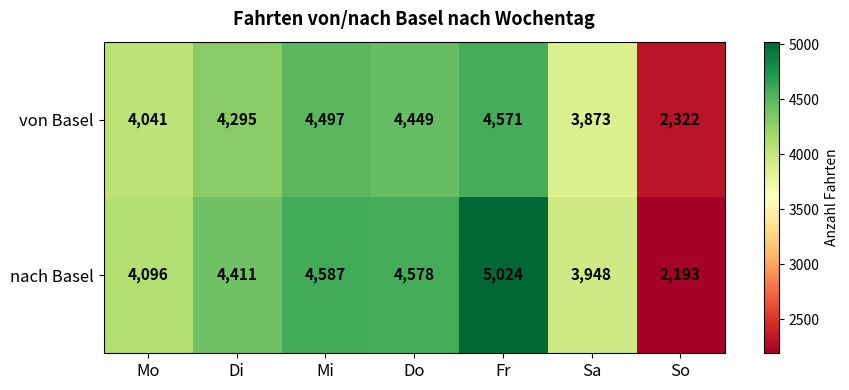

What is the sum of all von Basel values?

28048